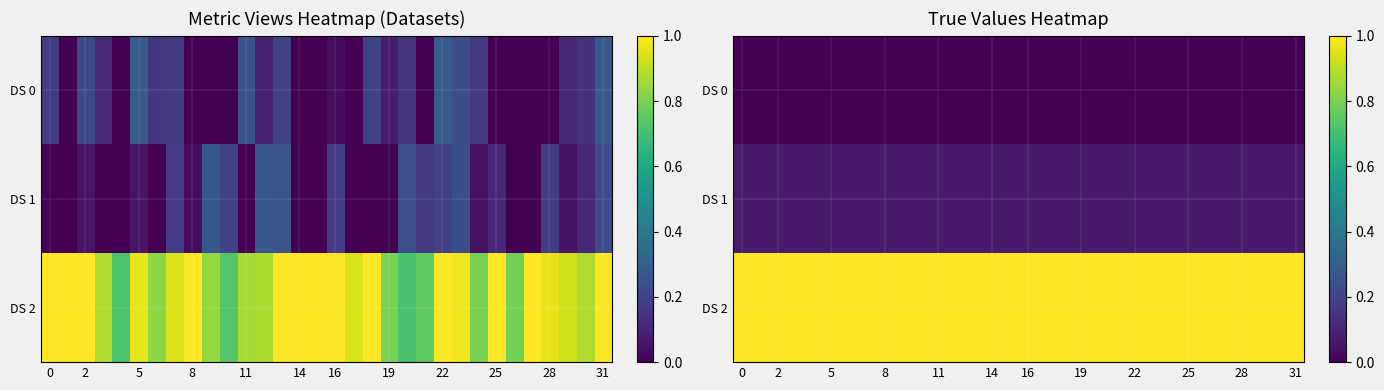

What is the sum of all DS 1 values?

2.3